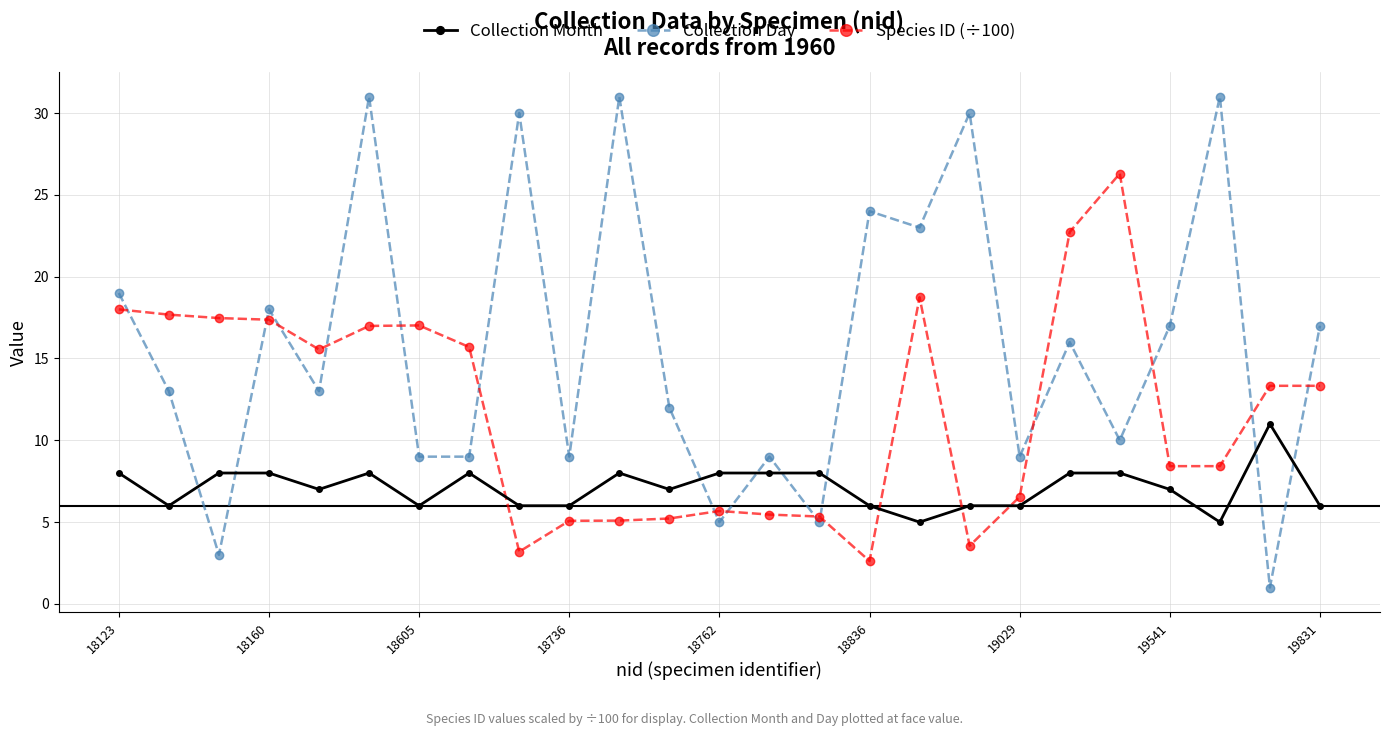

What is the smallest value displayed?

1.0